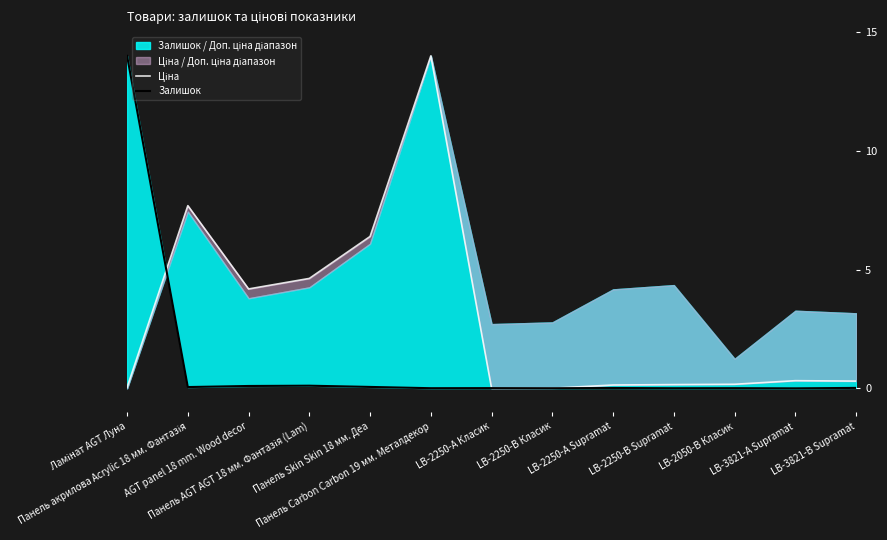

Which series has the largest total across all categories?

Ціна